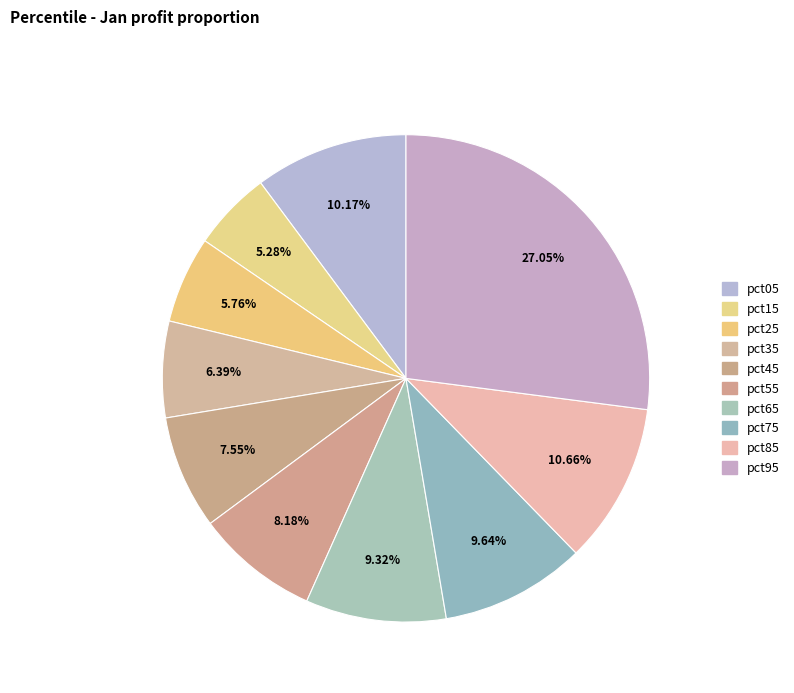

The pct25 slice represents 1% of the pie. True or false?

False